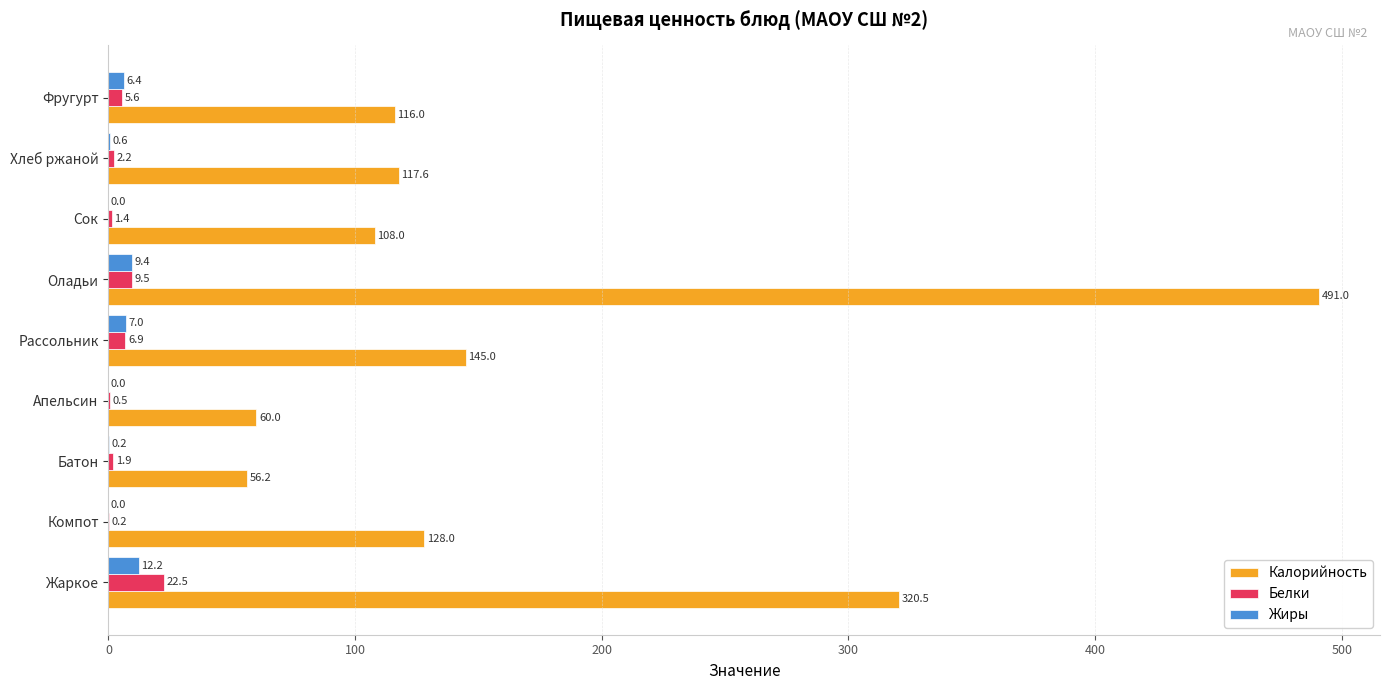

Which series changed the most between Жаркое and Апельсин?

Калорийность